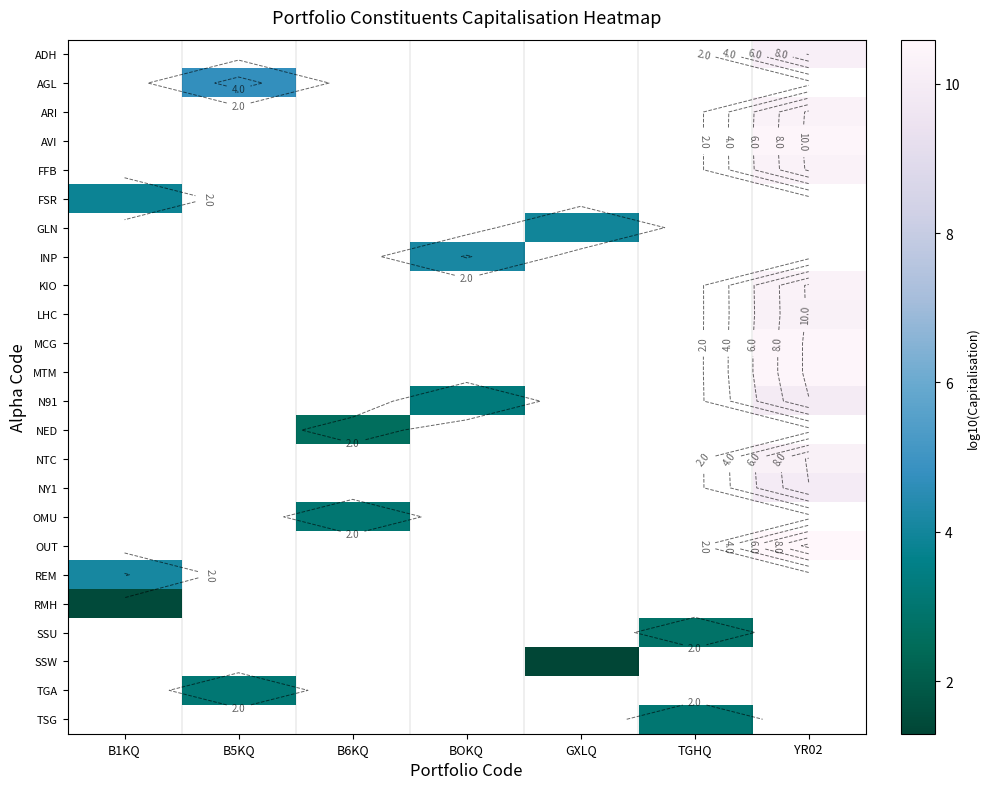

What is the greatest value displayed?

10.6